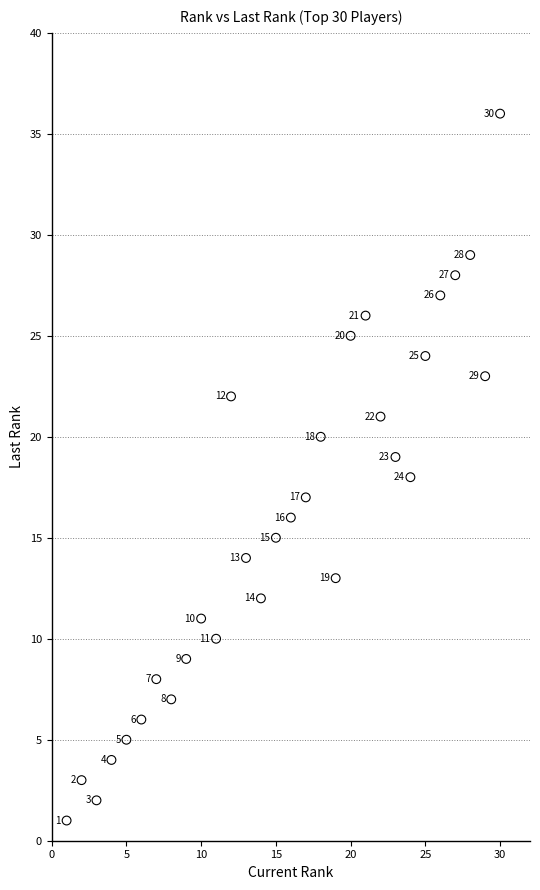

What Y value in the scatter plot is closest to 18?

18